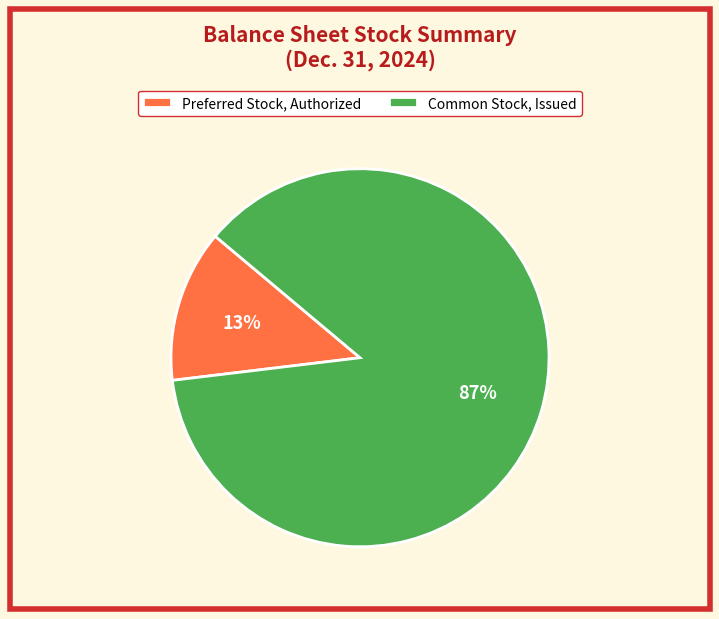

To the nearest percent, what is the average slice percentage?

50%